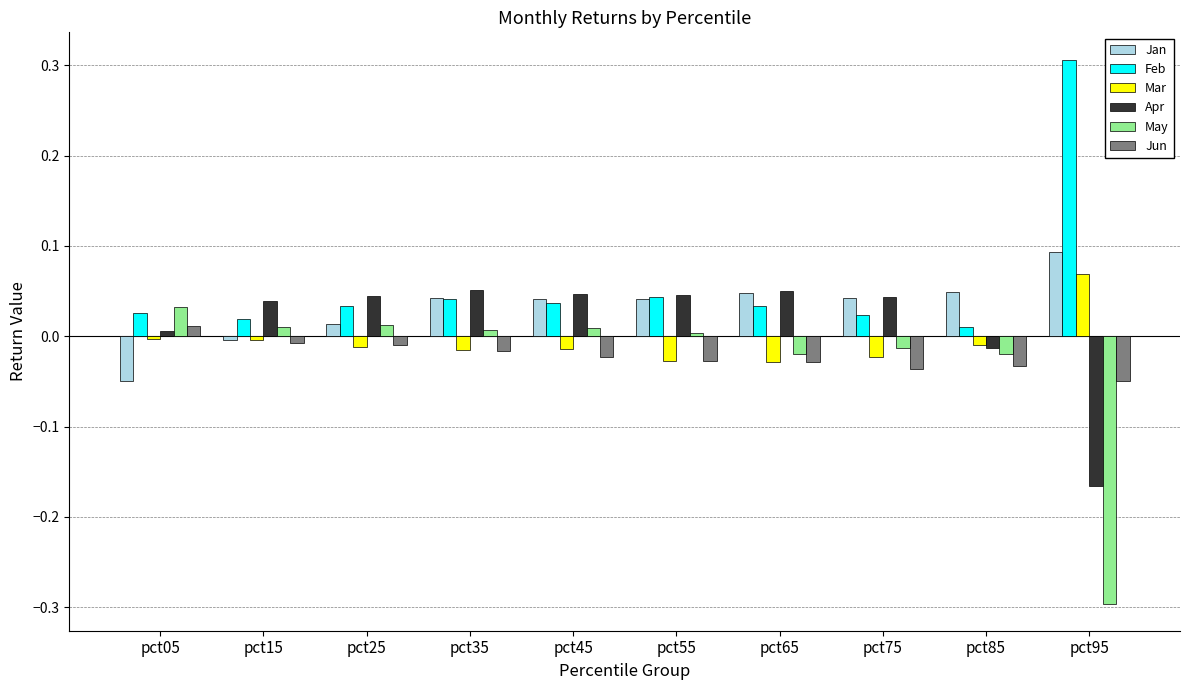

How many groups of bars are there?

10